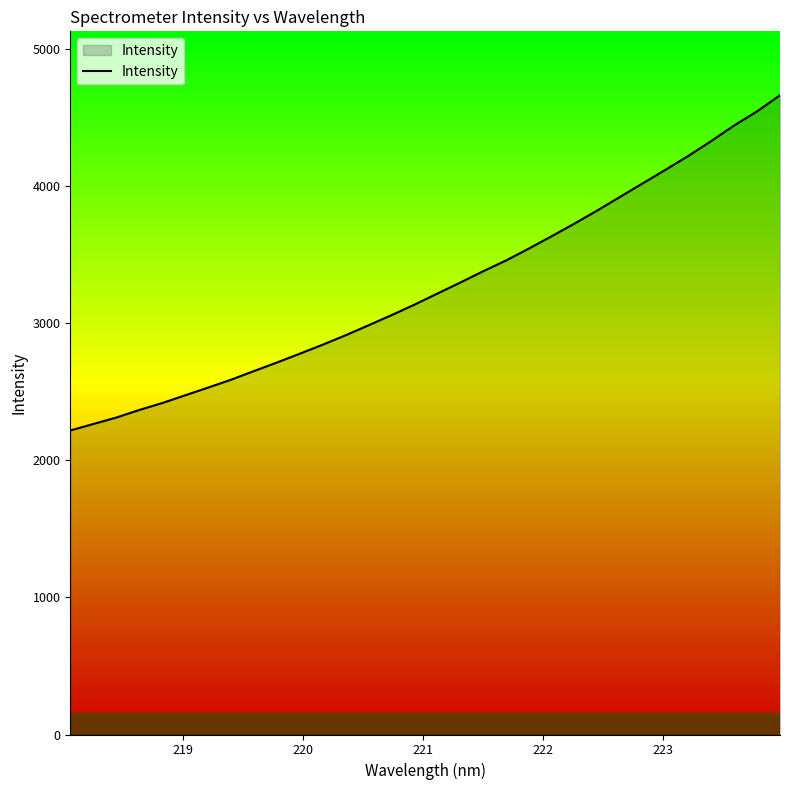

True or false: there are more than 2 points higher than both neighbors.

False